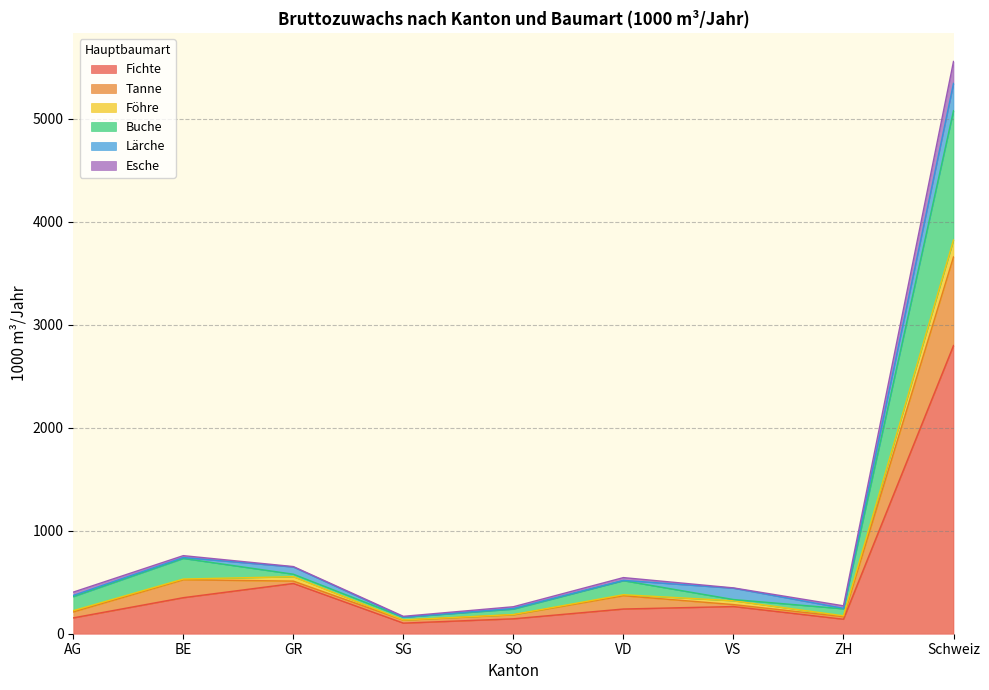

What is the difference between the highest and lowest values at ZH?

130